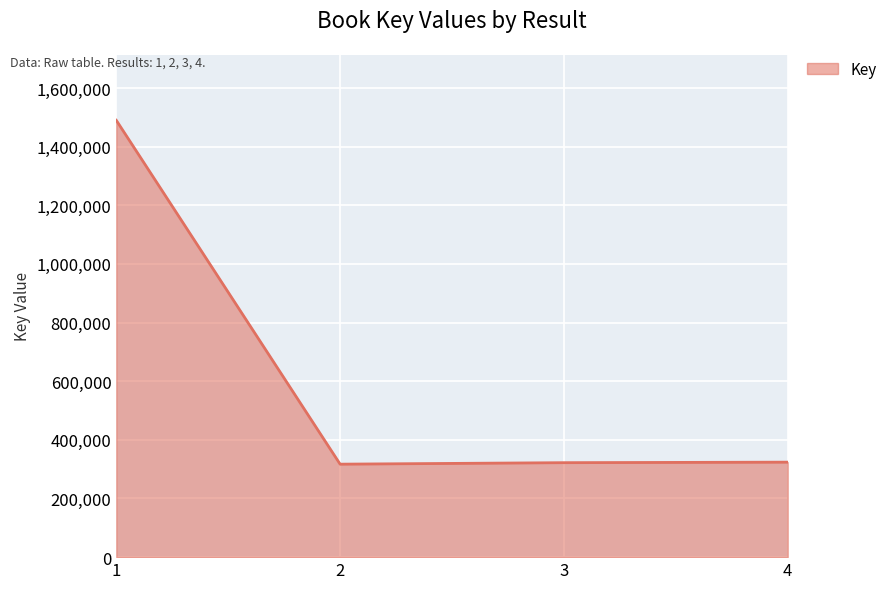

Is it true that the value at 2 is 483624?

False